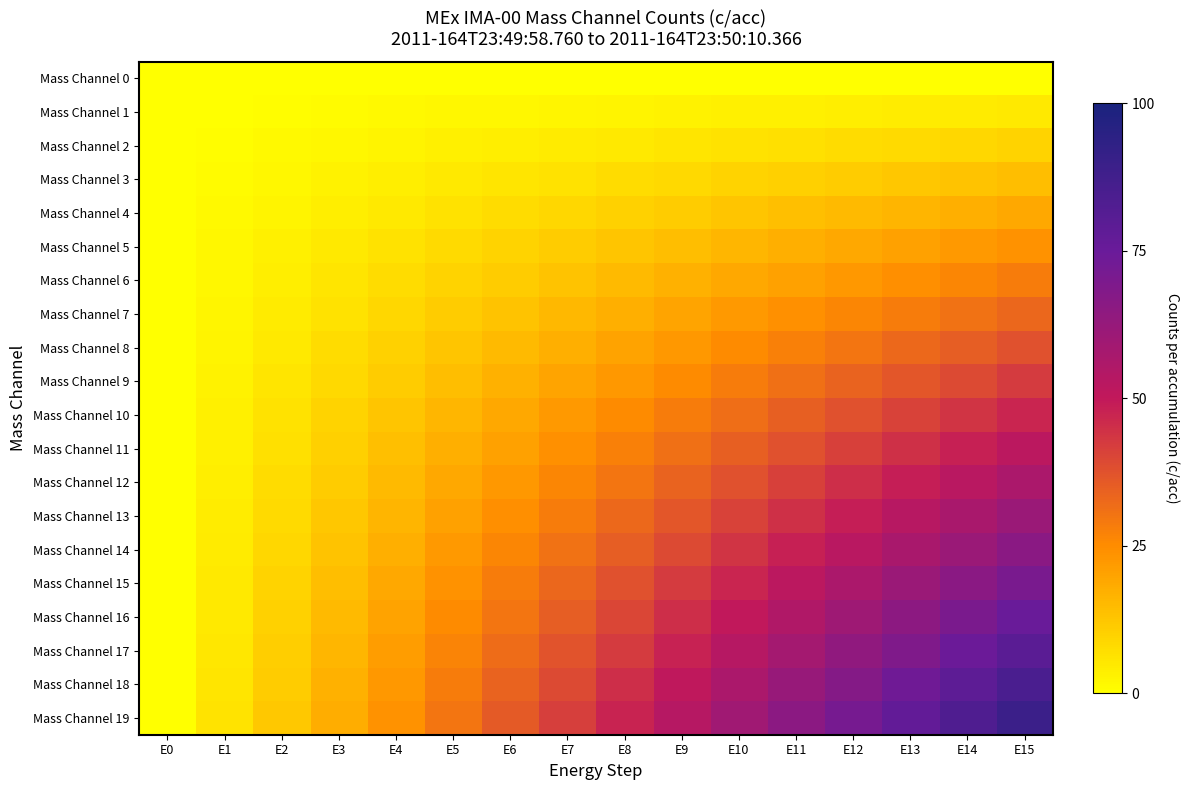

Reading right to left, extract all data points from this chart.

Mass Channel 0: E15=0.0	E14=0.0	E13=0.0	E12=0.0	E11=0.0	E10=0.0	E9=0.0	E8=0.0	E7=0.0	E6=0.0	E5=0.0	E4=0.0	E3=0.0	E2=0.0	E1=0.0	E0=0.0
Mass Channel 1: E15=4.7	E14=4.4	E13=4.1	E12=3.8	E11=3.4	E10=3.1	E9=2.8	E8=2.5	E7=2.2	E6=1.9	E5=1.6	E4=1.2	E3=0.9	E2=0.6	E1=0.3	E0=0.0
Mass Channel 2: E15=9.4	E14=8.8	E13=8.1	E12=7.5	E11=6.9	E10=6.2	E9=5.6	E8=5.0	E7=4.4	E6=3.8	E5=3.1	E4=2.5	E3=1.9	E2=1.2	E1=0.6	E0=0.0
Mass Channel 3: E15=14.1	E14=13.1	E13=12.2	E12=11.2	E11=10.3	E10=9.4	E9=8.4	E8=7.5	E7=6.6	E6=5.6	E5=4.7	E4=3.8	E3=2.8	E2=1.9	E1=0.9	E0=0.0
Mass Channel 4: E15=18.8	E14=17.5	E13=16.2	E12=15.0	E11=13.8	E10=12.5	E9=11.2	E8=10.0	E7=8.8	E6=7.5	E5=6.2	E4=5.0	E3=3.8	E2=2.5	E1=1.2	E0=0.0
Mass Channel 5: E15=23.4	E14=21.9	E13=20.3	E12=18.8	E11=17.2	E10=15.6	E9=14.1	E8=12.5	E7=10.9	E6=9.4	E5=7.8	E4=6.2	E3=4.7	E2=3.1	E1=1.6	E0=0.0
Mass Channel 6: E15=28.1	E14=26.2	E13=24.4	E12=22.5	E11=20.6	E10=18.8	E9=16.9	E8=15.0	E7=13.1	E6=11.2	E5=9.4	E4=7.5	E3=5.6	E2=3.8	E1=1.9	E0=0.0
Mass Channel 7: E15=32.8	E14=30.6	E13=28.4	E12=26.2	E11=24.1	E10=21.9	E9=19.7	E8=17.5	E7=15.3	E6=13.1	E5=10.9	E4=8.8	E3=6.6	E2=4.4	E1=2.2	E0=0.0
Mass Channel 8: E15=37.5	E14=35.0	E13=32.5	E12=30.0	E11=27.5	E10=25.0	E9=22.5	E8=20.0	E7=17.5	E6=15.0	E5=12.5	E4=10.0	E3=7.5	E2=5.0	E1=2.5	E0=0.0
Mass Channel 9: E15=42.2	E14=39.4	E13=36.6	E12=33.8	E11=30.9	E10=28.1	E9=25.3	E8=22.5	E7=19.7	E6=16.9	E5=14.1	E4=11.2	E3=8.4	E2=5.6	E1=2.8	E0=0.0
Mass Channel 10: E15=46.9	E14=43.8	E13=40.6	E12=37.5	E11=34.4	E10=31.2	E9=28.1	E8=25.0	E7=21.9	E6=18.8	E5=15.6	E4=12.5	E3=9.4	E2=6.2	E1=3.1	E0=0.0
Mass Channel 11: E15=51.6	E14=48.1	E13=44.7	E12=41.2	E11=37.8	E10=34.4	E9=30.9	E8=27.5	E7=24.1	E6=20.6	E5=17.2	E4=13.8	E3=10.3	E2=6.9	E1=3.4	E0=0.0
Mass Channel 12: E15=56.2	E14=52.5	E13=48.8	E12=45.0	E11=41.2	E10=37.5	E9=33.8	E8=30.0	E7=26.2	E6=22.5	E5=18.8	E4=15.0	E3=11.2	E2=7.5	E1=3.8	E0=0.0
Mass Channel 13: E15=60.9	E14=56.9	E13=52.8	E12=48.8	E11=44.7	E10=40.6	E9=36.6	E8=32.5	E7=28.4	E6=24.4	E5=20.3	E4=16.2	E3=12.2	E2=8.1	E1=4.1	E0=0.0
Mass Channel 14: E15=65.6	E14=61.3	E13=56.9	E12=52.5	E11=48.1	E10=43.8	E9=39.4	E8=35.0	E7=30.6	E6=26.2	E5=21.9	E4=17.5	E3=13.1	E2=8.8	E1=4.4	E0=0.0
Mass Channel 15: E15=70.3	E14=65.6	E13=60.9	E12=56.2	E11=51.6	E10=46.9	E9=42.2	E8=37.5	E7=32.8	E6=28.1	E5=23.4	E4=18.8	E3=14.1	E2=9.4	E1=4.7	E0=0.0
Mass Channel 16: E15=75.0	E14=70.0	E13=65.0	E12=60.0	E11=55.0	E10=50.0	E9=45.0	E8=40.0	E7=35.0	E6=30.0	E5=25.0	E4=20.0	E3=15.0	E2=10.0	E1=5.0	E0=0.0
Mass Channel 17: E15=79.7	E14=74.4	E13=69.1	E12=63.7	E11=58.4	E10=53.1	E9=47.8	E8=42.5	E7=37.2	E6=31.9	E5=26.6	E4=21.2	E3=15.9	E2=10.6	E1=5.3	E0=0.0
Mass Channel 18: E15=84.4	E14=78.8	E13=73.1	E12=67.5	E11=61.9	E10=56.2	E9=50.6	E8=45.0	E7=39.4	E6=33.8	E5=28.1	E4=22.5	E3=16.9	E2=11.2	E1=5.6	E0=0.0
Mass Channel 19: E15=89.1	E14=83.1	E13=77.2	E12=71.2	E11=65.3	E10=59.4	E9=53.4	E8=47.5	E7=41.6	E6=35.6	E5=29.7	E4=23.8	E3=17.8	E2=11.9	E1=5.9	E0=0.0